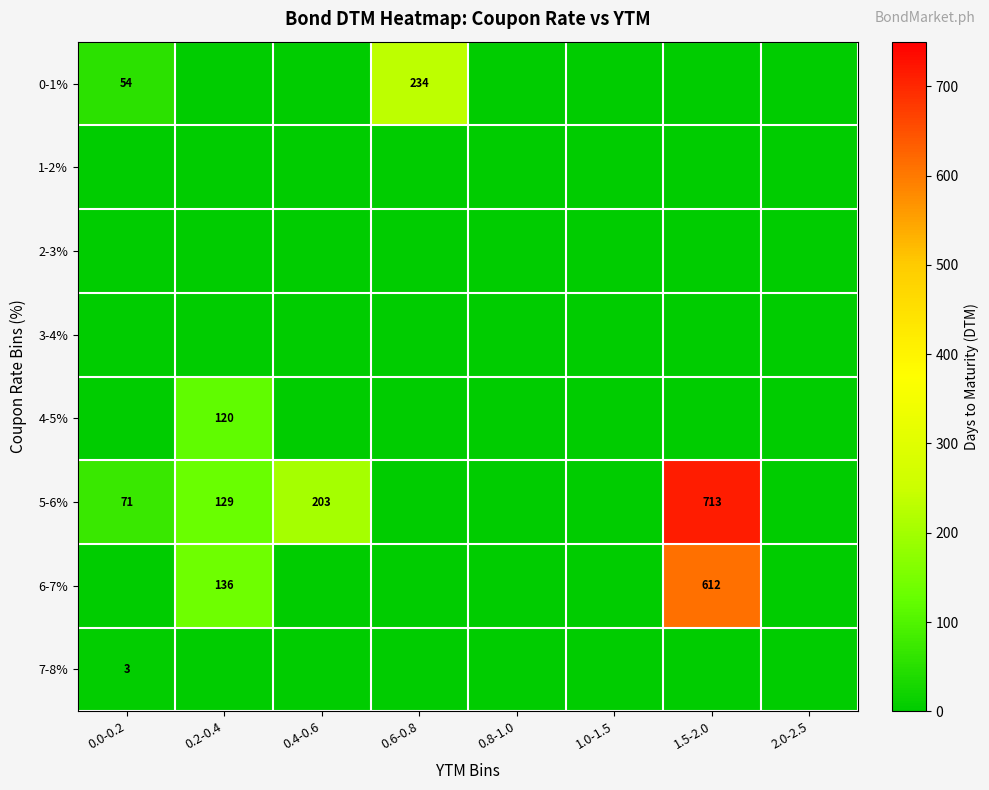

The 6-7% series shows 136 at 0.2-0.4. True or false?

True